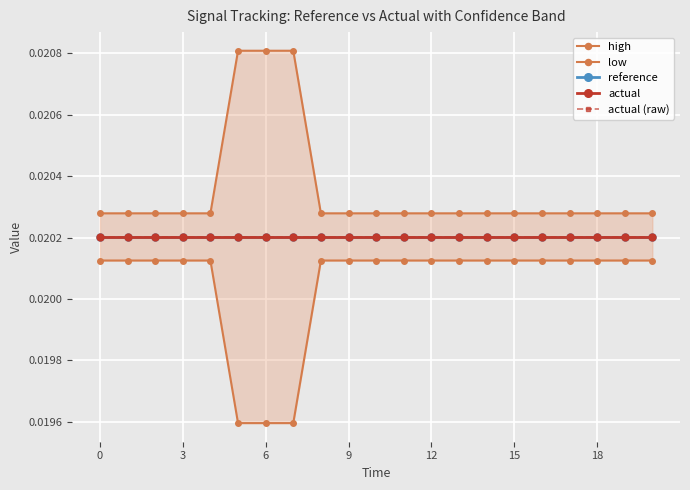

Which series has the widest spread of values?

high